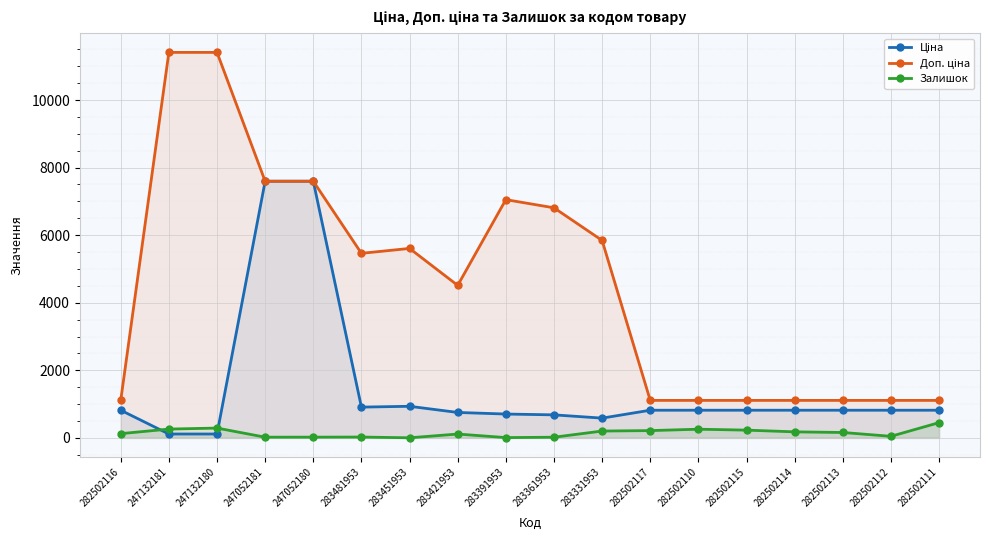

How many data points in Залишок are above 159?

8